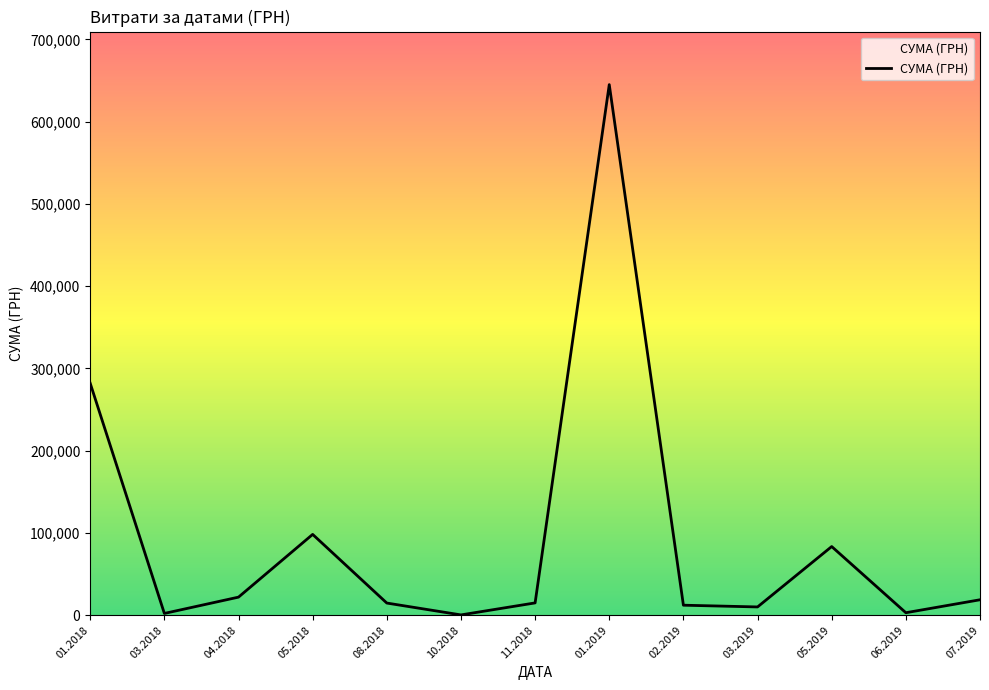

The value at 08.2018 is 14751.0. True or false?

True